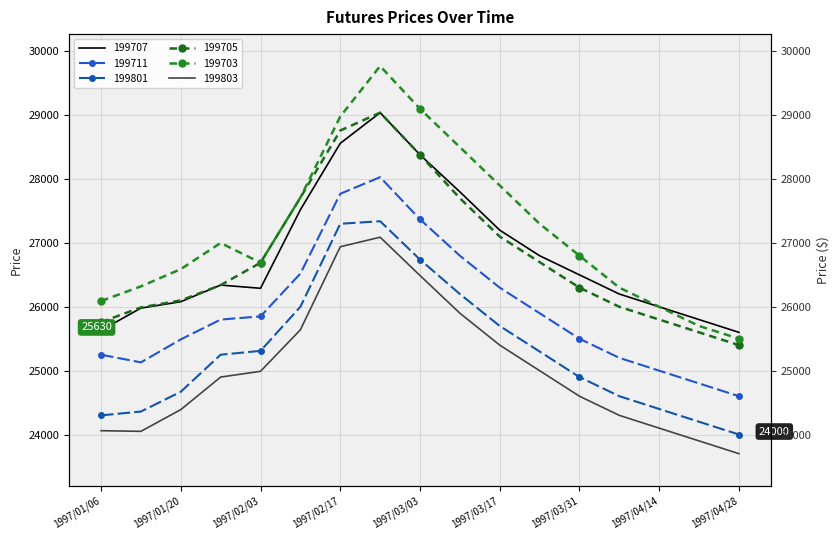

What is the lowest value of the 199705 series?

25400